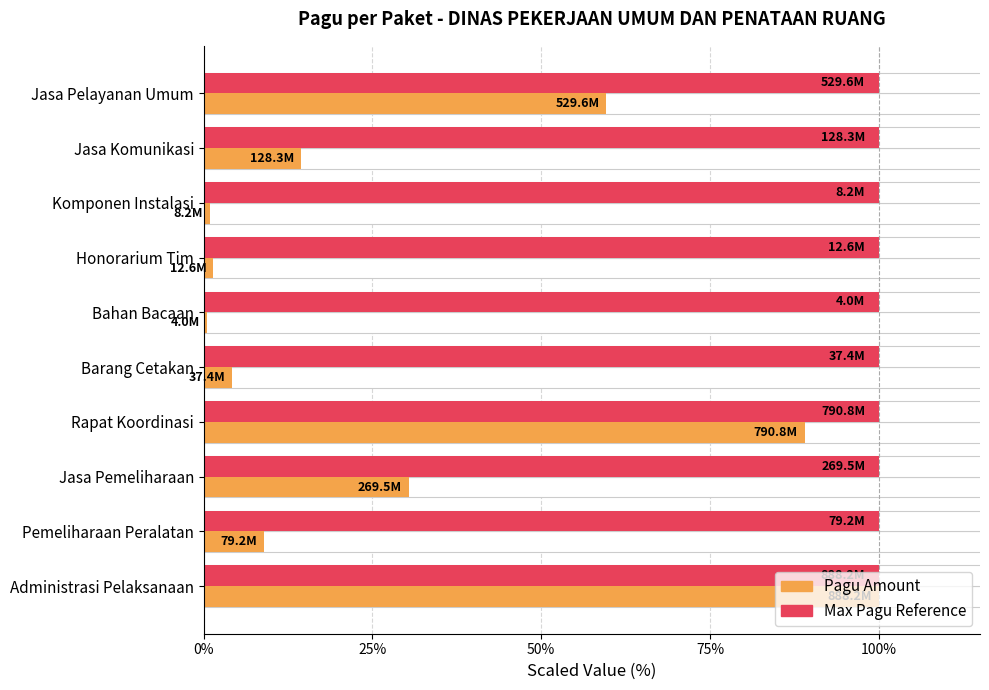

True or false: Pagu (max scaled) has a value of 0.5 at 7.

False